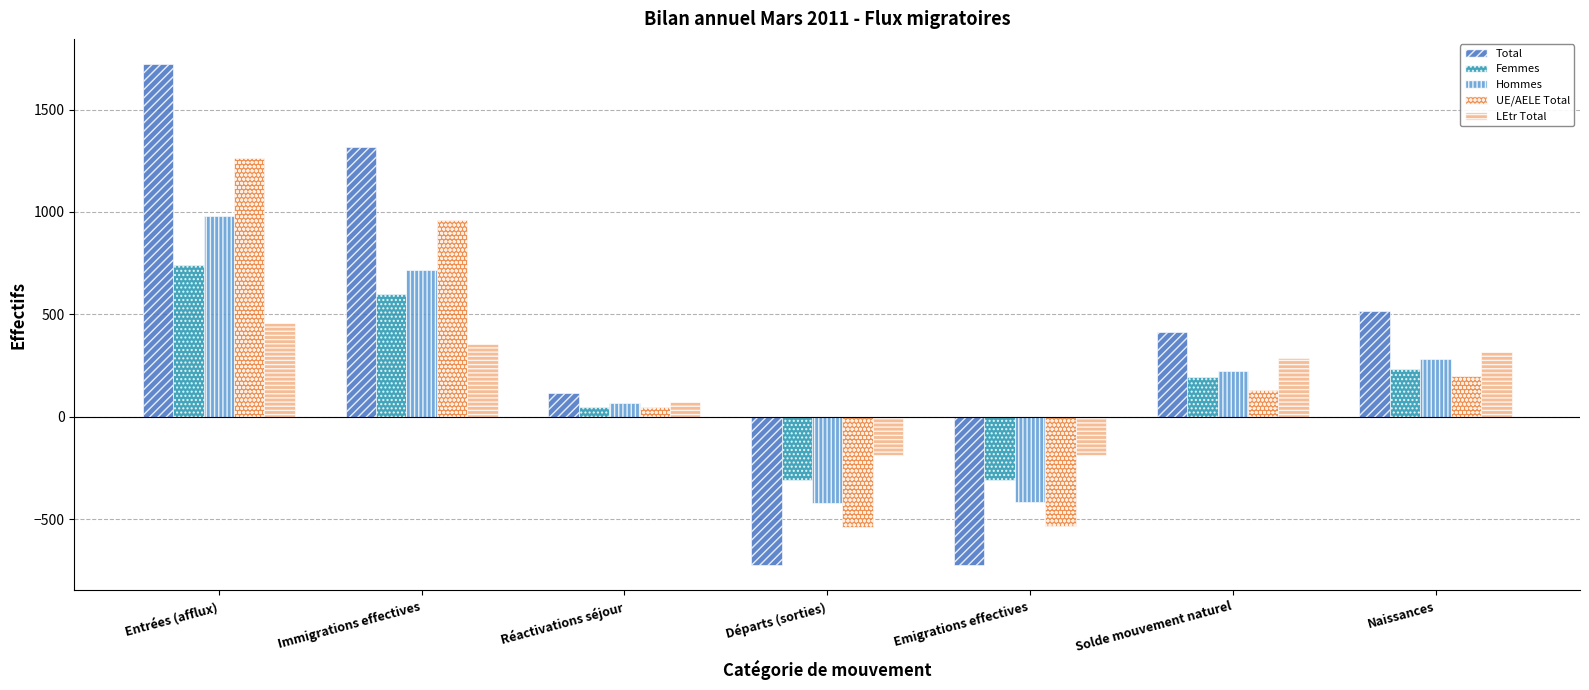

The value of Hommes at Départs (sorties) is -419. True or false?

True